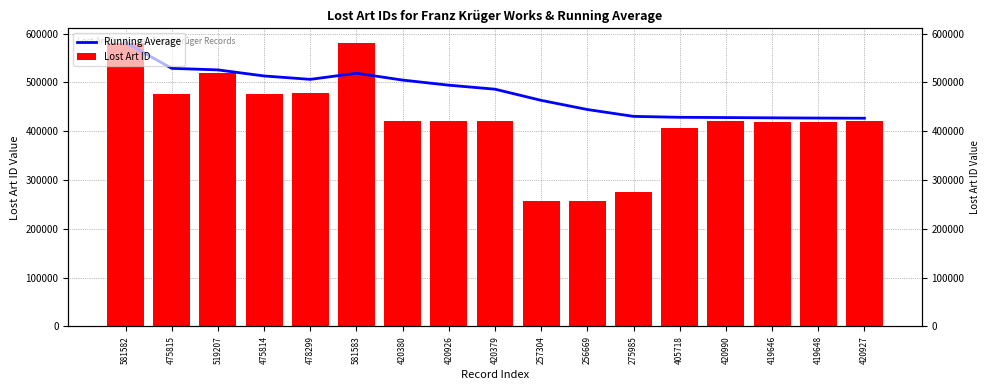

Reading left to right, what are all the values shown in this chart?

Running Average: 581582=581582.0	475815=528698.5	519207=525534.7	475814=513104.5	478299=506143.4	581583=518716.7	420380=504668.6	420926=494200.8	420379=485998.3	257304=463128.9	256669=444359.8	275985=430328.6	405718=428435.5	420990=427903.6	419646=427353.1	419648=426871.6	420927=426521.9
Lost Art ID: 581582=581582.0	475815=475815.0	519207=519207.0	475814=475814.0	478299=478299.0	581583=581583.0	420380=420380.0	420926=420926.0	420379=420379.0	257304=257304.0	256669=256669.0	275985=275985.0	405718=405718.0	420990=420990.0	419646=419646.0	419648=419648.0	420927=420927.0